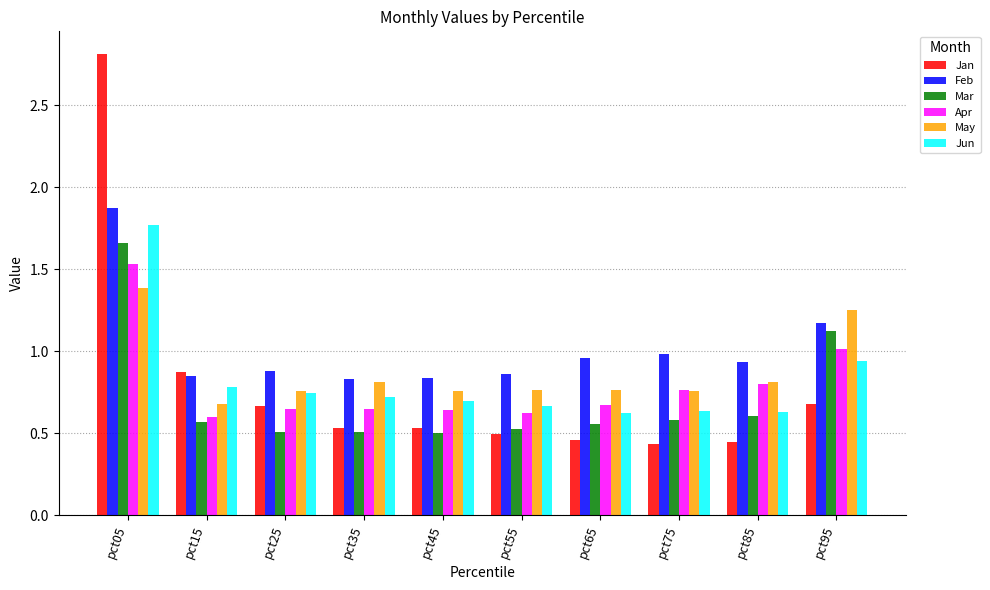

The value of May at pct35 is 0.8. True or false?

True